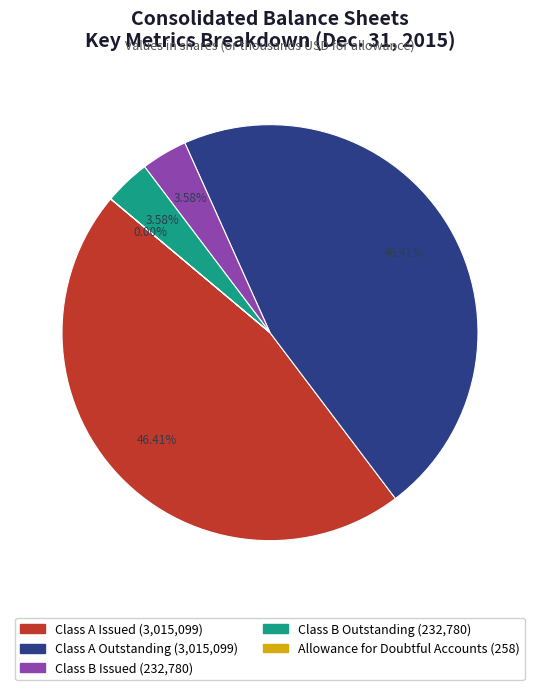

Is the sum of Class A Outstanding and Class A Issued greater than half?

Yes